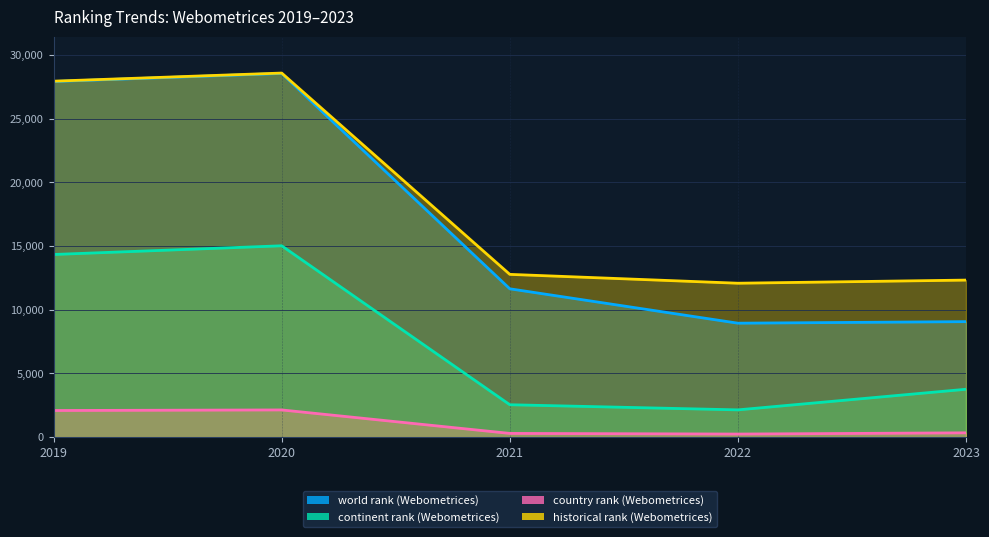

How many categories are shown in the chart?

5